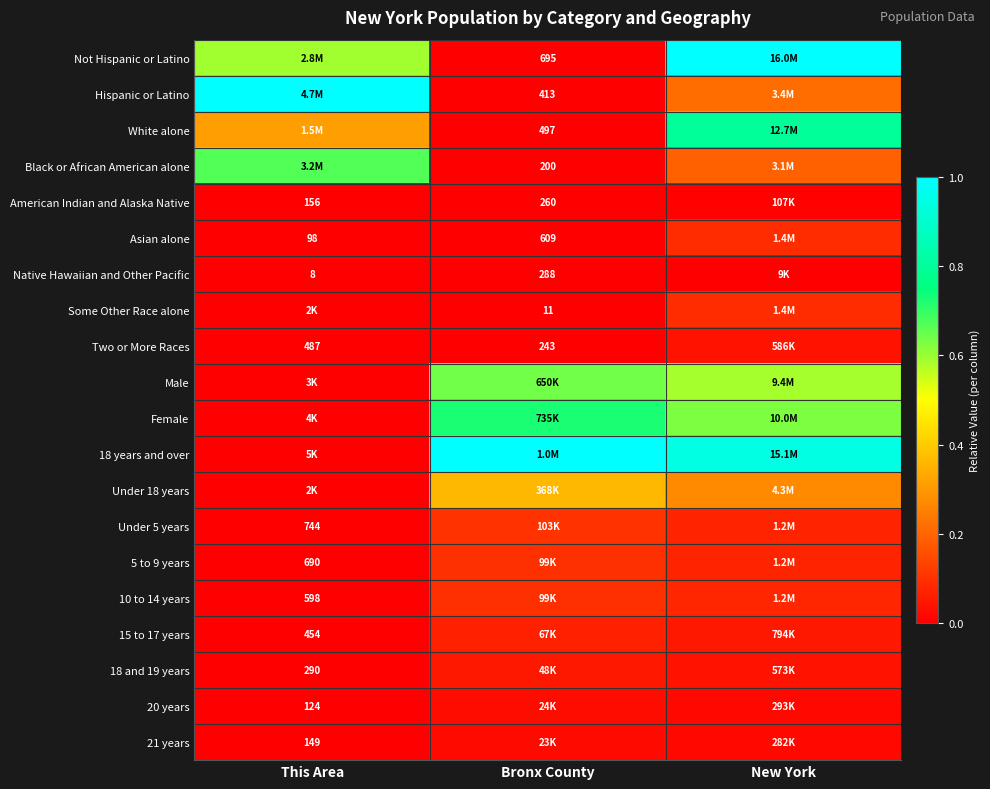

At which label is 15 to 17 years closest to 0?

This Area